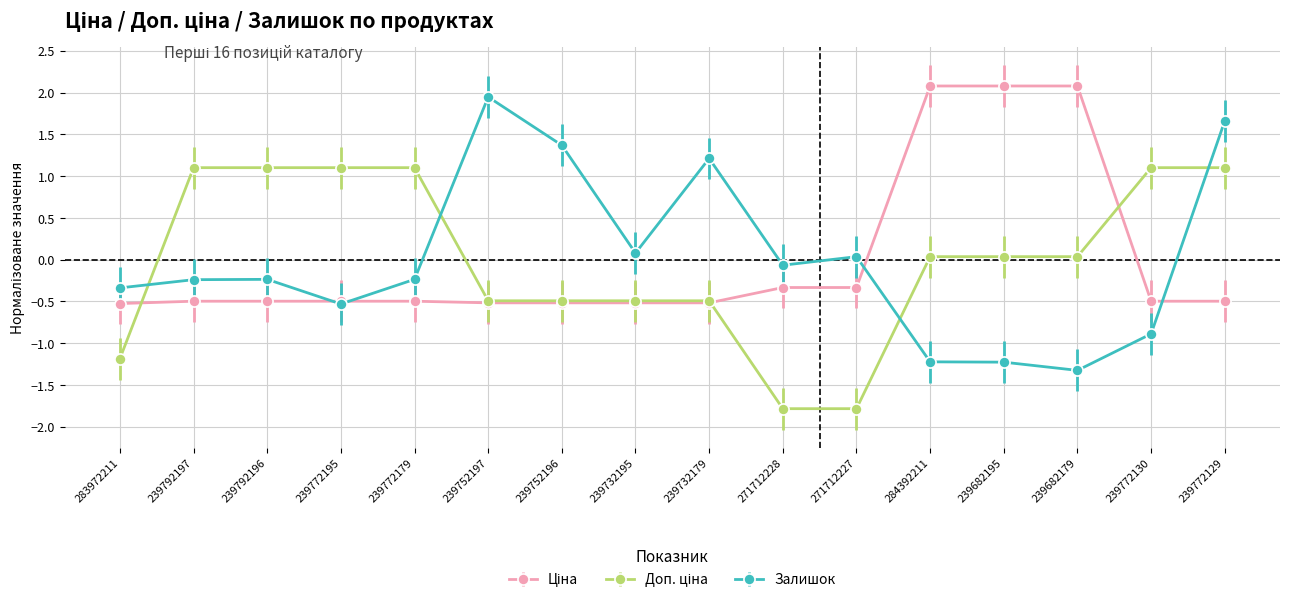

At how many categories does at least one series exceed 1?

12